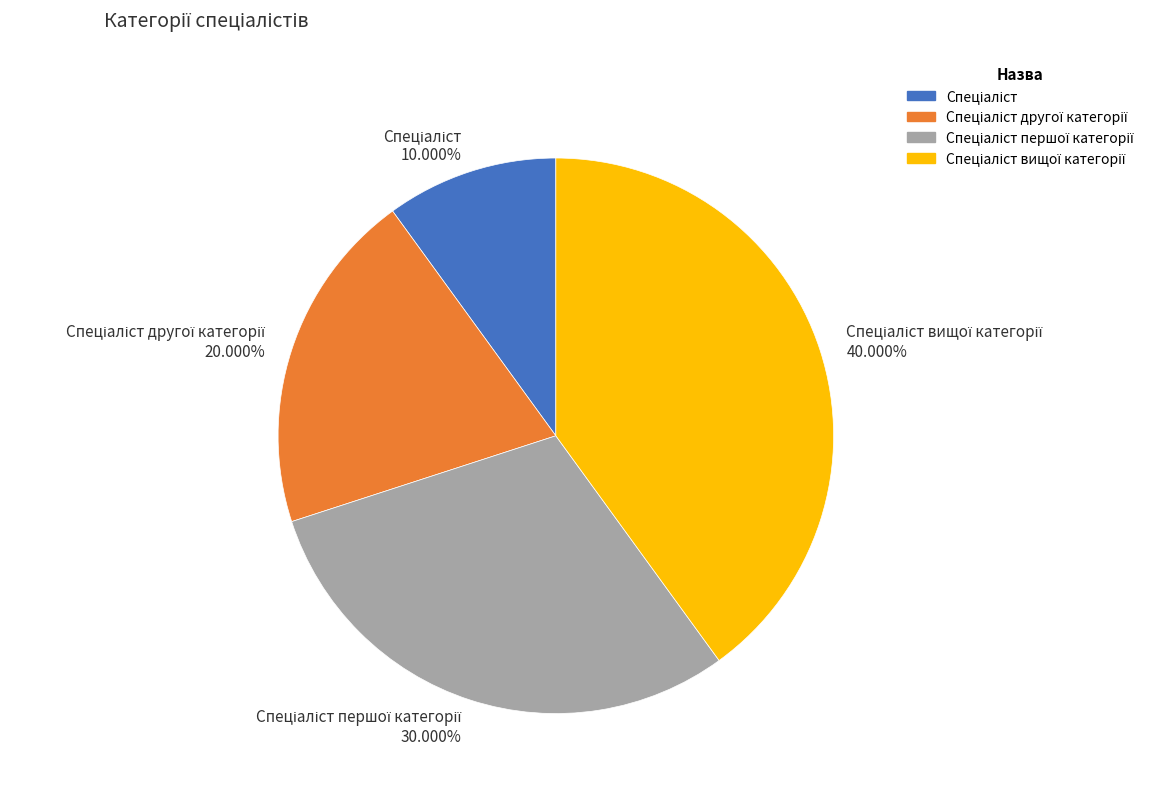

How many segments does this pie chart have?

4